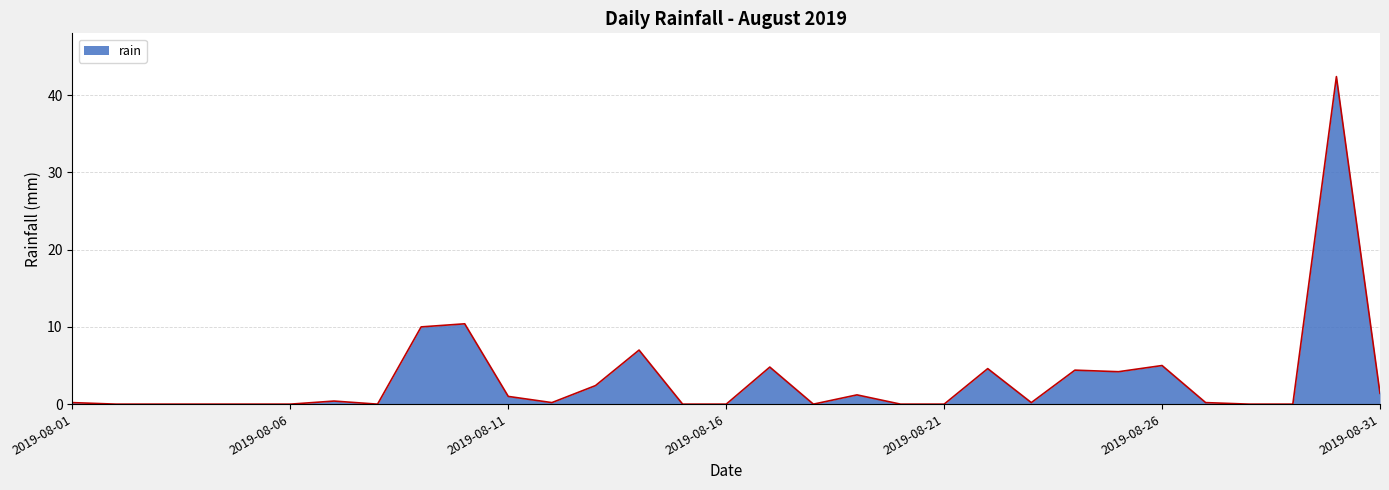

What is the difference between the maximum and minimum values?

42.4